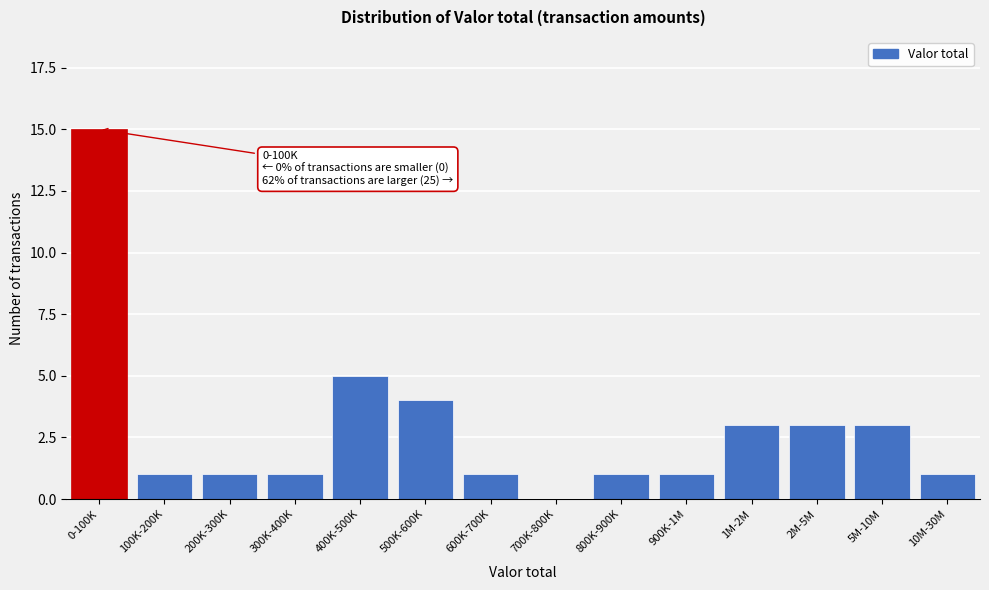

What is the ratio of the value at 800K-900K to the value at 2M-5M?

0.3